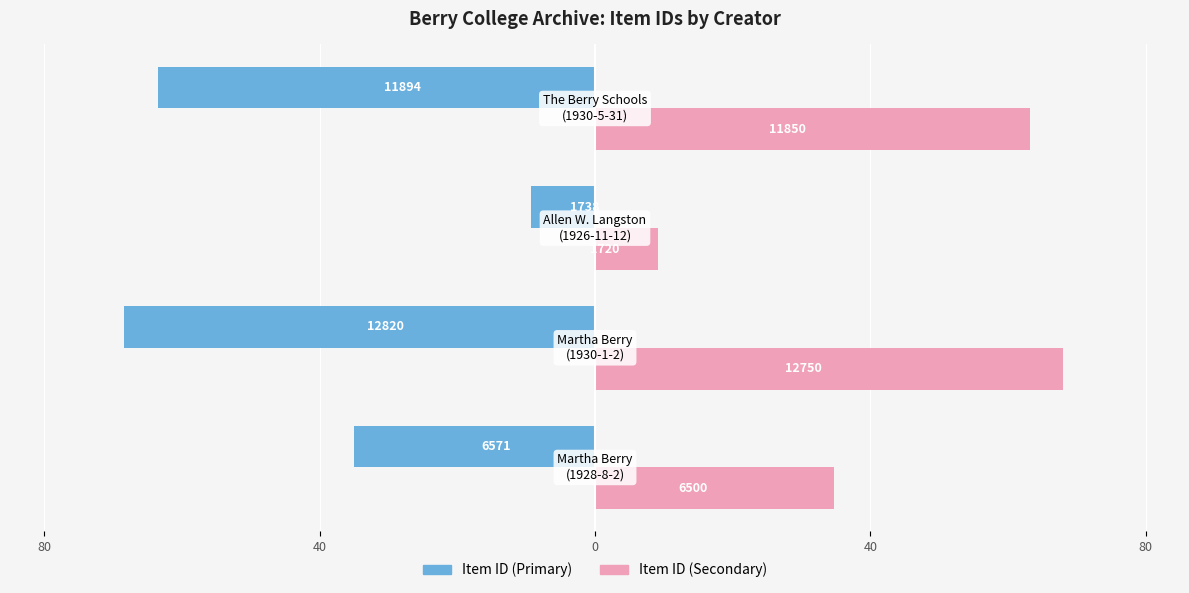

What are all the series names shown in the legend?

Item ID (Primary), Item ID (Secondary)